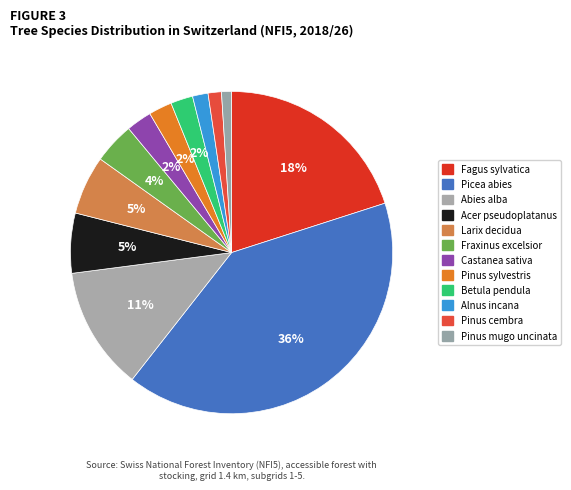

To the nearest percent, what is the average slice percentage?

8%